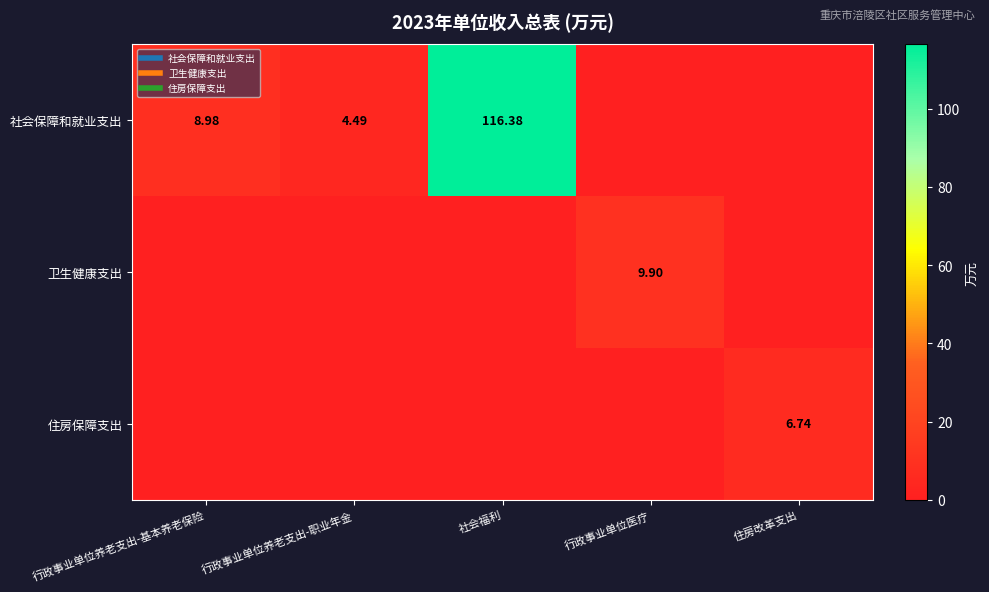

Which series has the largest total across all categories?

社会保障和就业支出